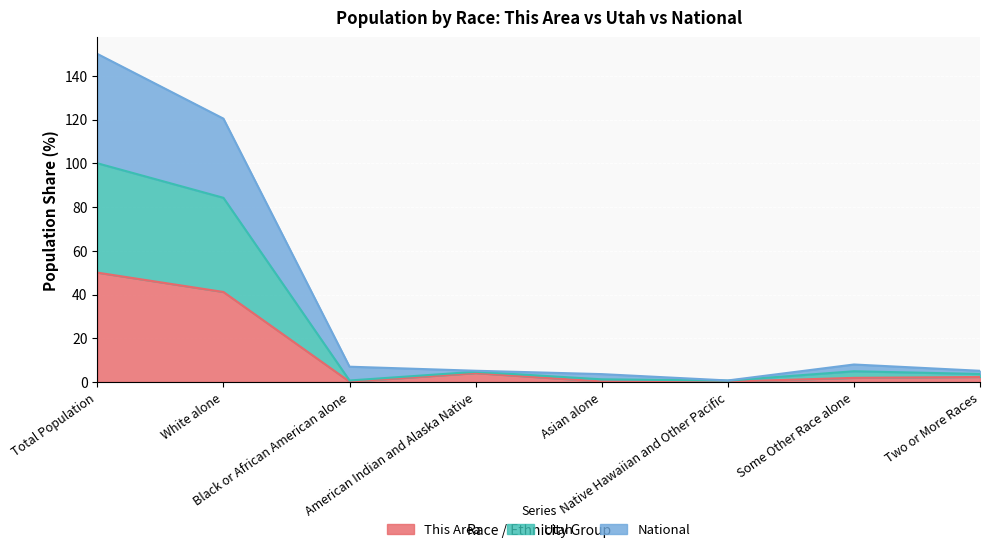

What is the label of the 6th point from the right?

Black or African American alone